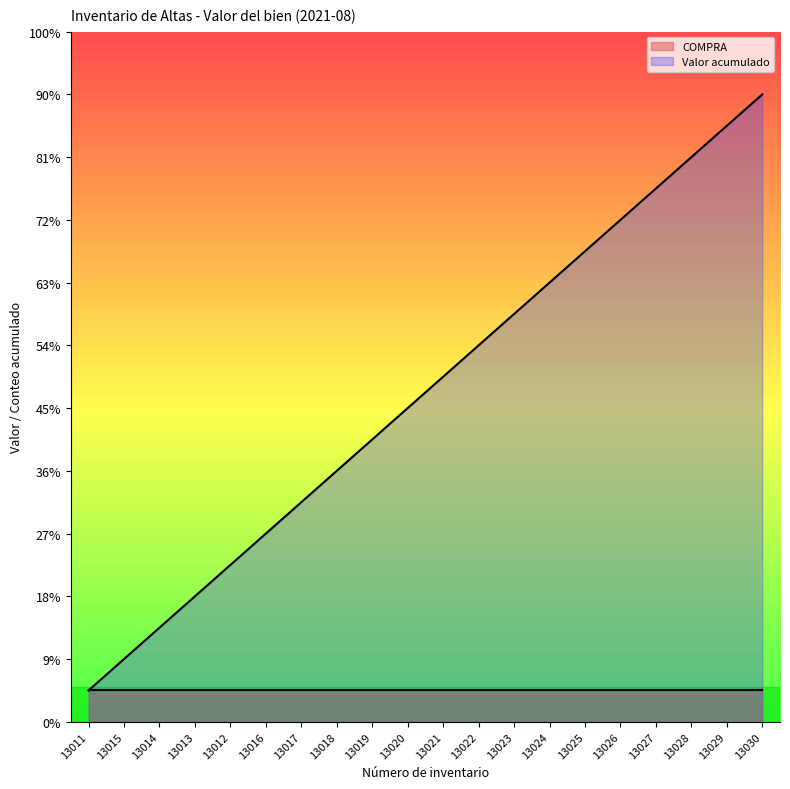

Read the value at 13013.

4